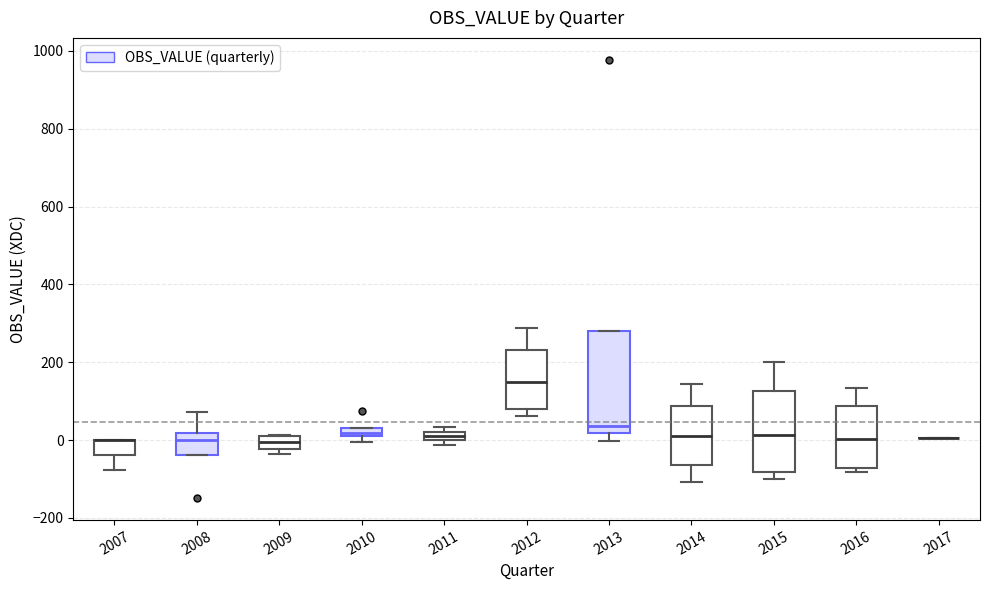

Which box is the tallest, from its lower edge to its upper edge?

2013